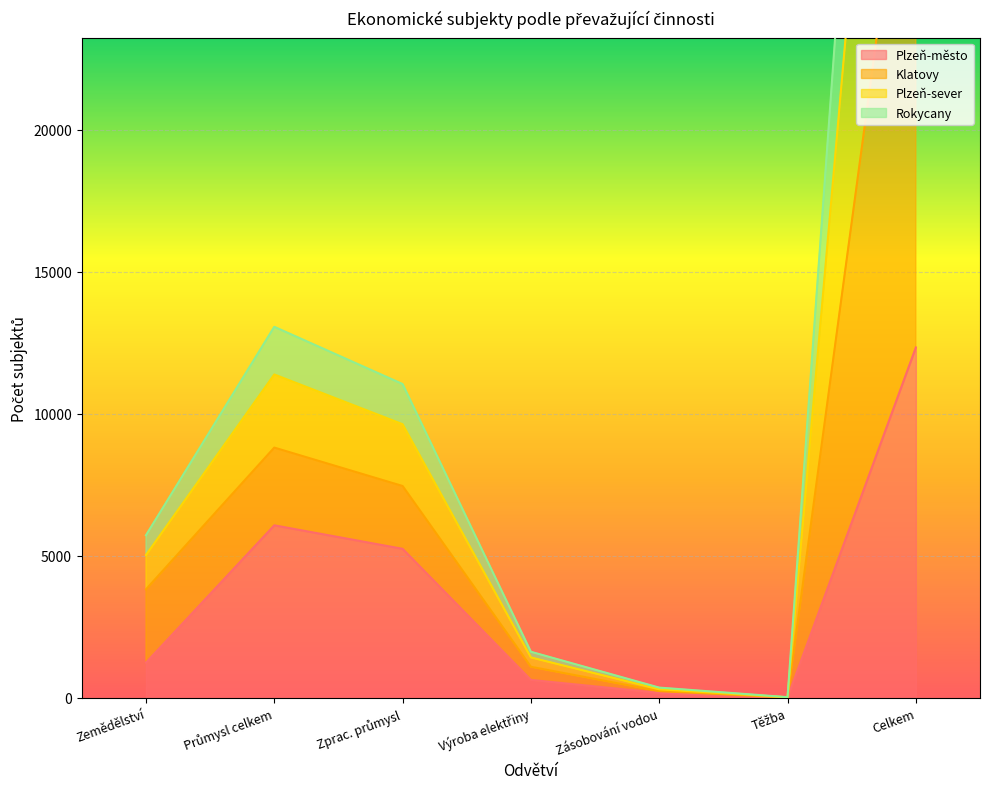

List the series in order of their peak value, lowest first.

Plzeň-město, Rokycany, Plzeň-sever, Klatovy